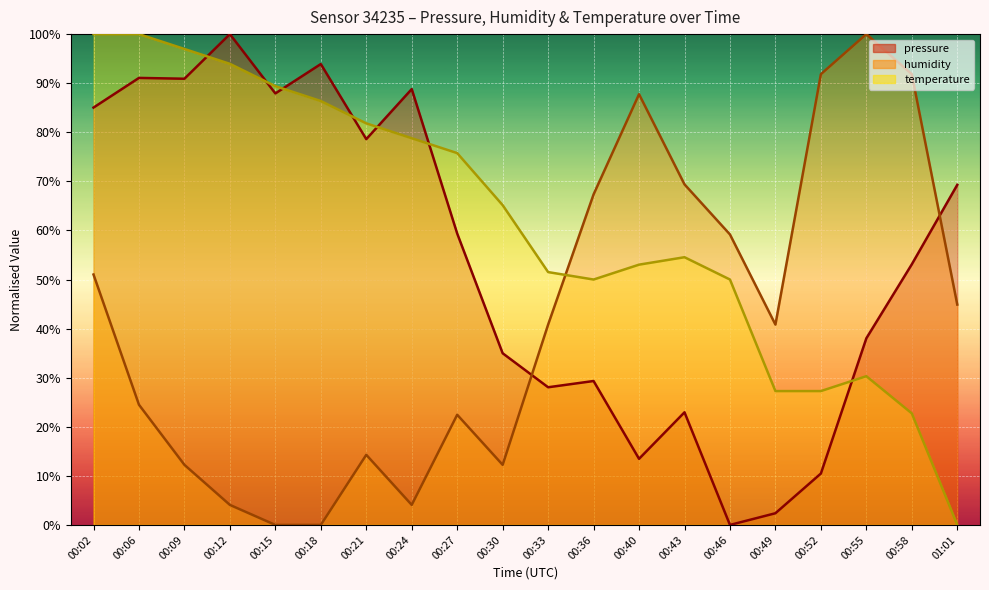

Between which two adjacent categories do temperature and pressure first intersect?

00:09 and 00:12